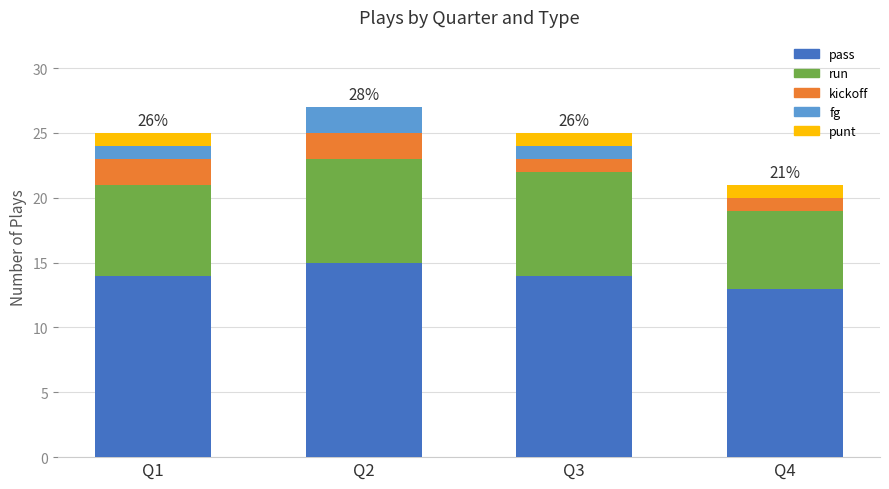

True or false: pass has a value of 26 at Q2.

False